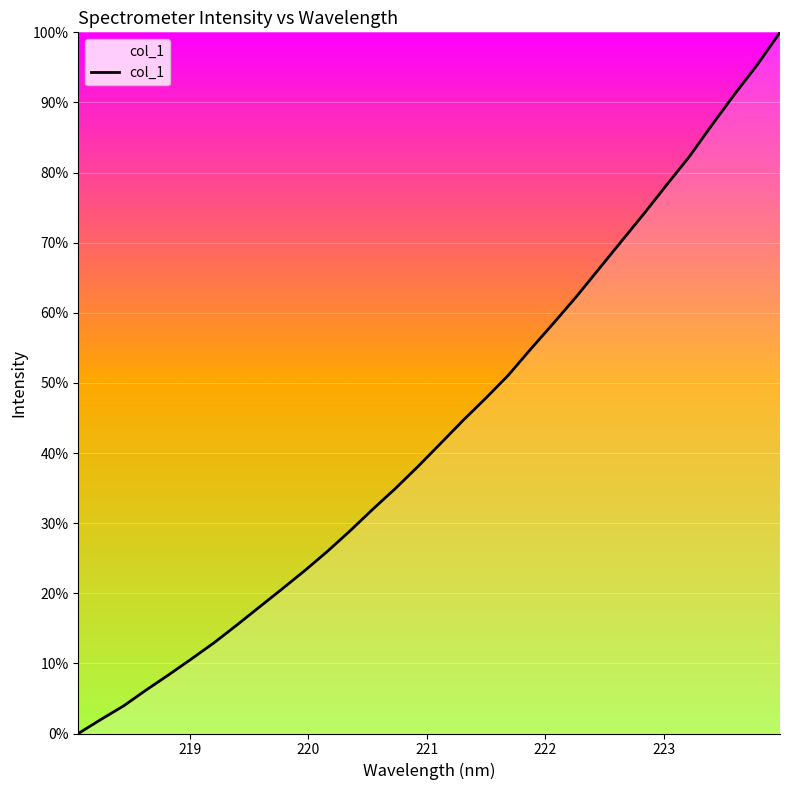

What is the difference between the maximum and minimum values?

100.0